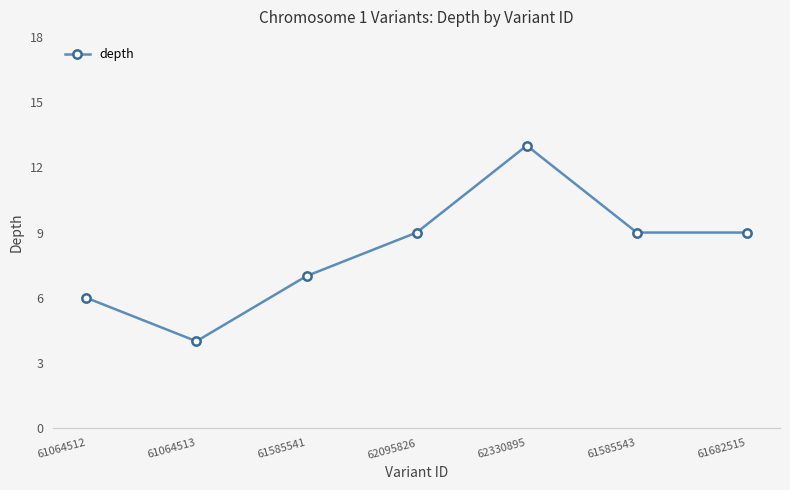

Read the value at 61585541.

7